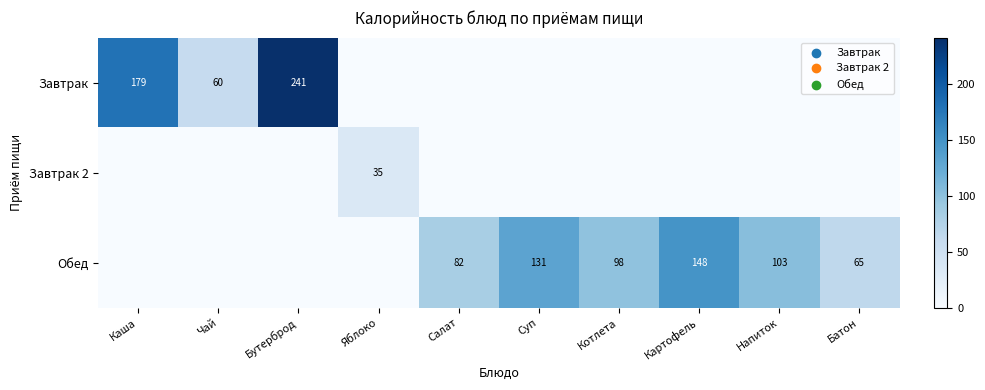

The Обед series shows 98 at Котлета. True or false?

True